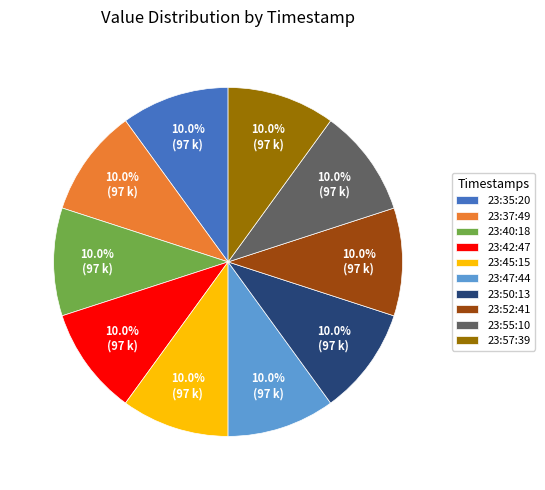

Approximately how many times larger is the value at 23:55:10 compared to 23:40:18?

1.0